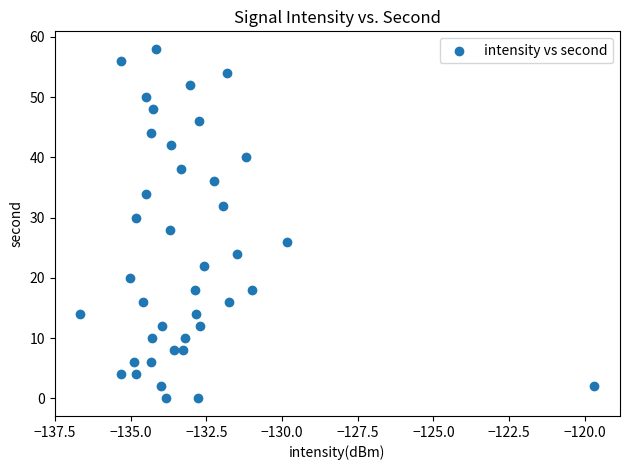

What is the range of Y values (max minus min)?

58